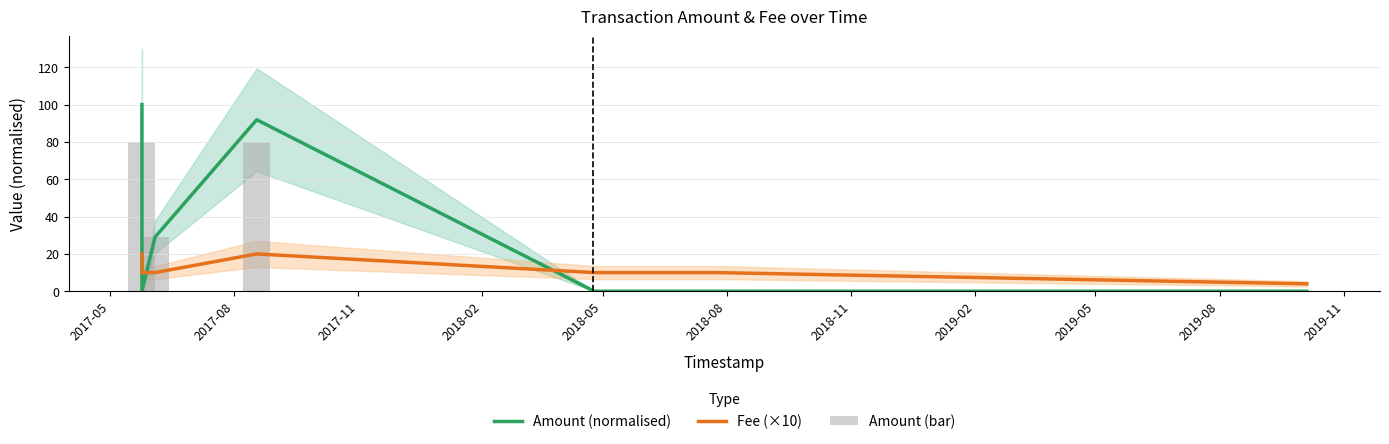

After their last crossing, which series has the higher values: Amount (normalised) or Fee (×10)?

Fee (×10)